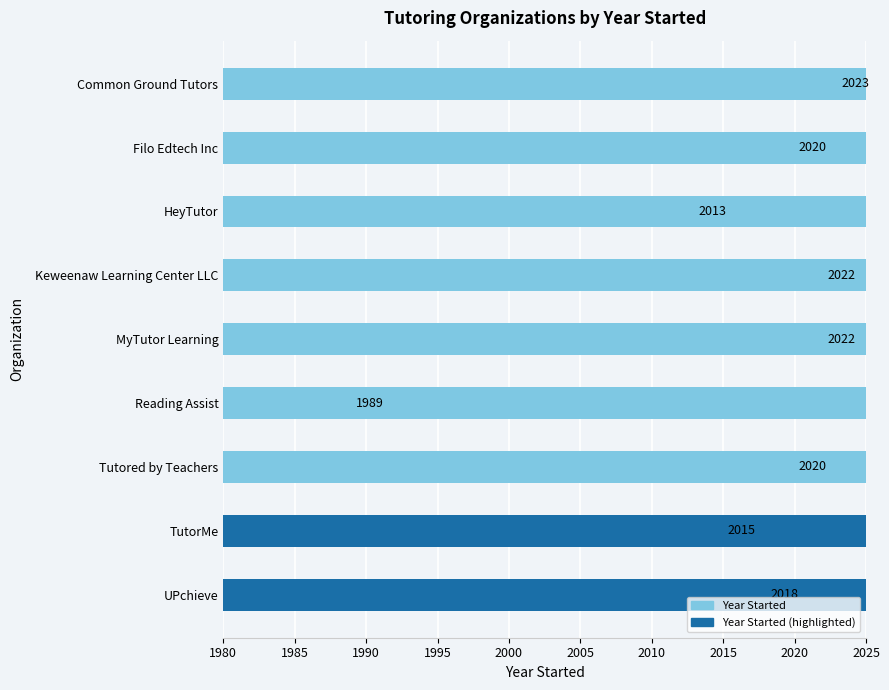

How many data points are less than 2020?

4